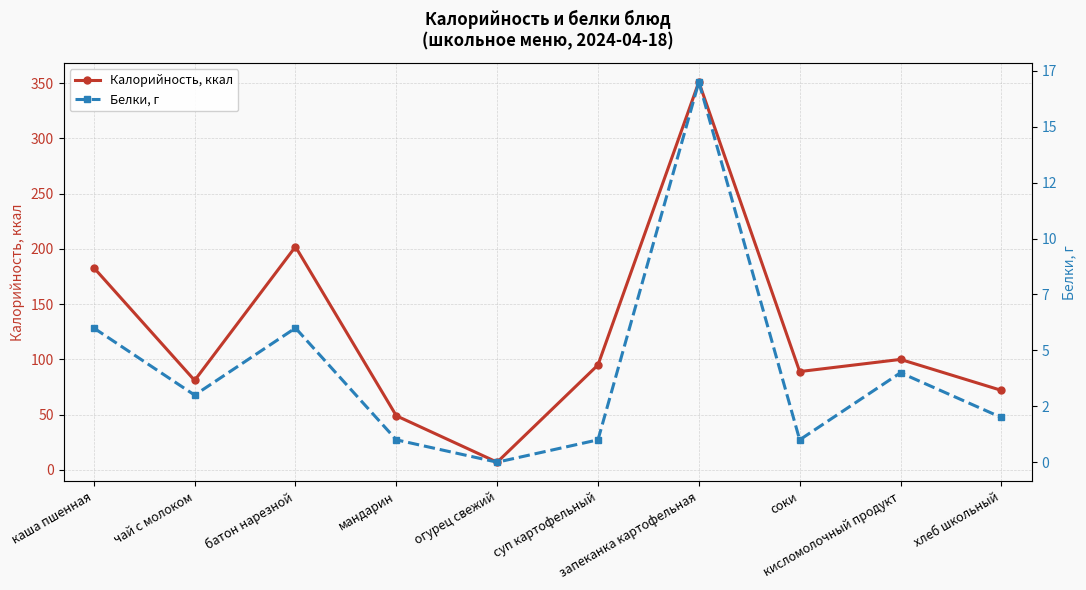

Is it true that Калорийность, ккал equals 100 at кисломолочный продукт?

True